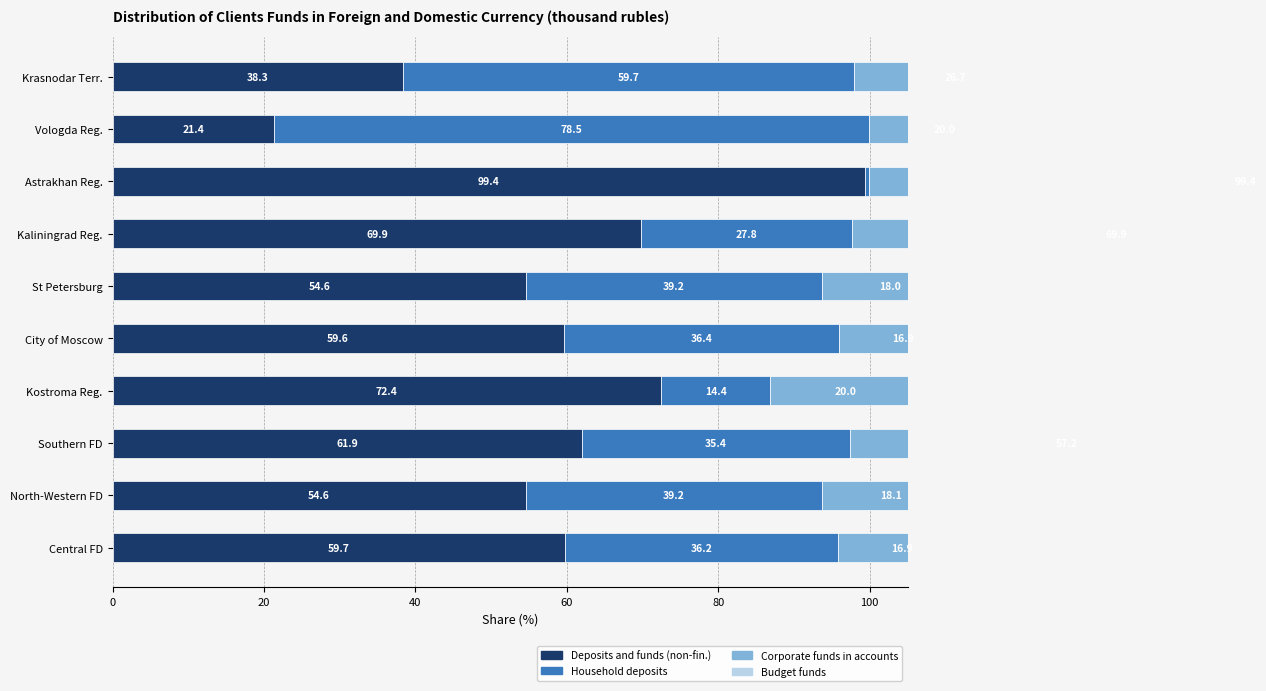

Reading left to right, transcribe all the data shown in this chart.

Deposits and funds (non-fin.): 59.7	54.6	61.9	72.4	59.6	54.6	69.9	99.4	21.4	38.3
Household deposits: 36.2	39.2	35.4	14.4	36.4	39.2	27.8	0.6	78.5	59.7
Corporate funds in accounts: 16.9	18.1	57.2	20.0	16.9	18.0	69.9	99.4	20.0	26.7
Budget funds: 0.1	1.3	0.0	0.0	0.1	1.3	0.0	0.0	0.0	0.0